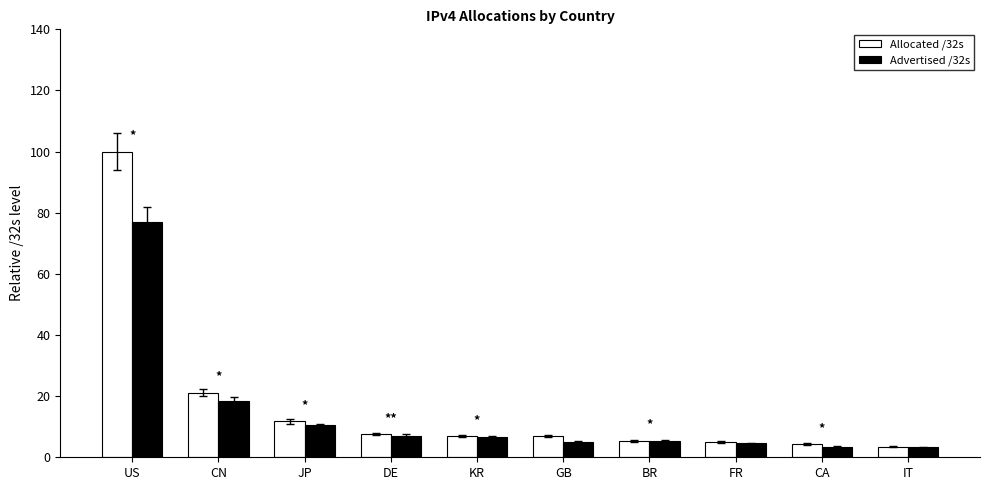

Count the number of categories in the chart.

10